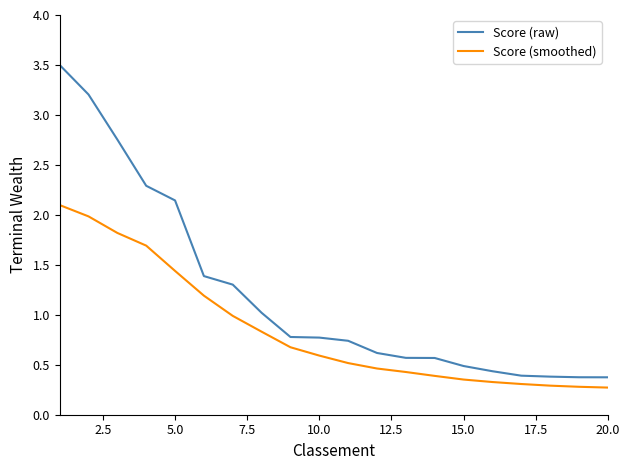

List the series in order of their overall mean, lowest first.

Score (smoothed), Score (raw)